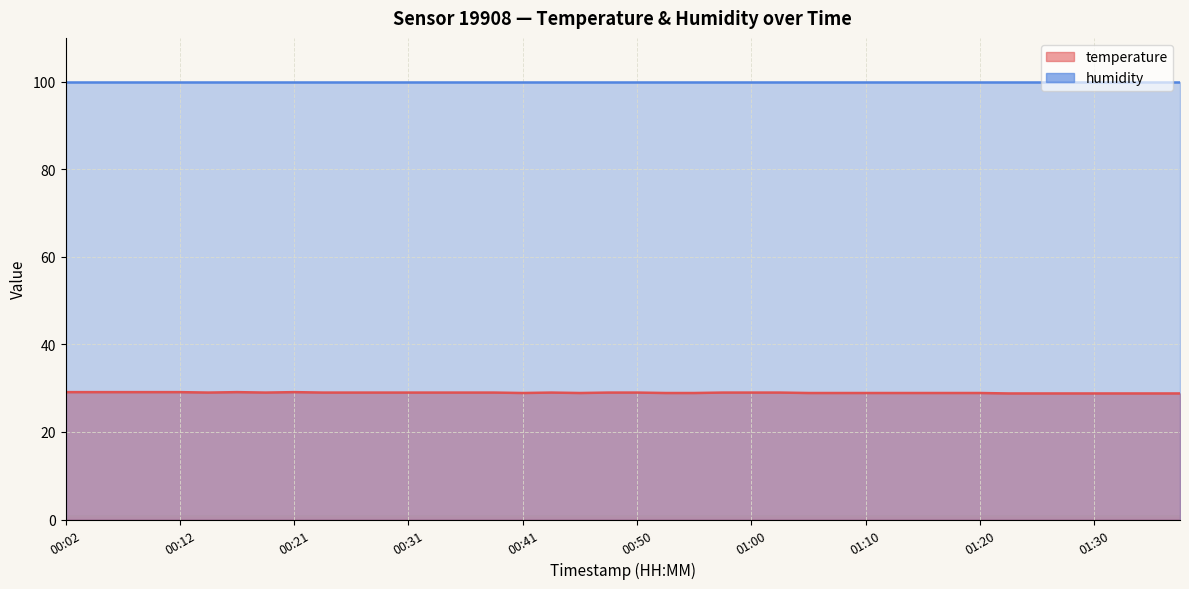

True or false: the data has more than 0 interior local peaks.

True